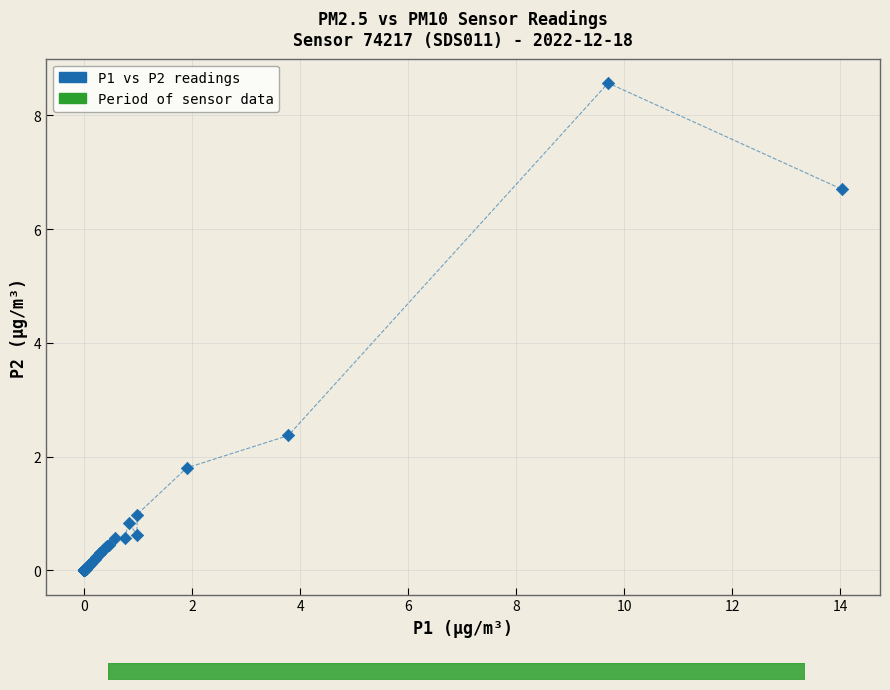

What Y value in the scatter plot is closest to 4?

2.4